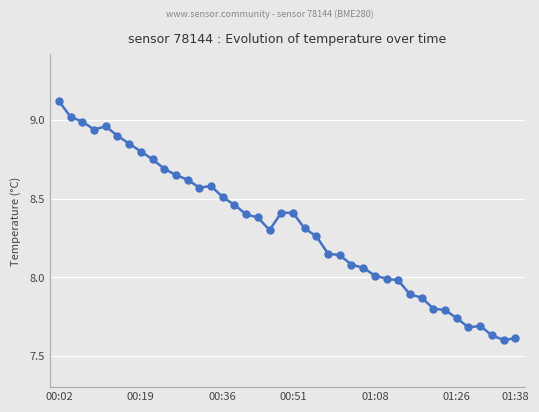

What is the sum of all values?

332.6